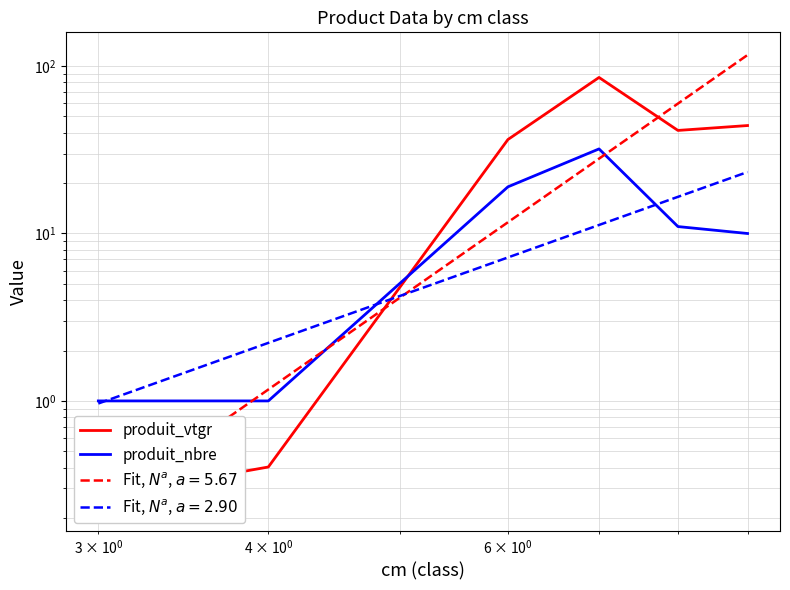

Which series has the largest total across all categories?

produit_vtgr